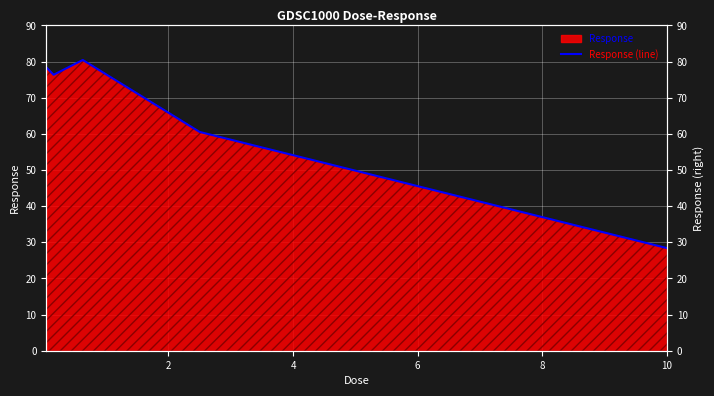

Which has a higher value, 8 or 6?

6